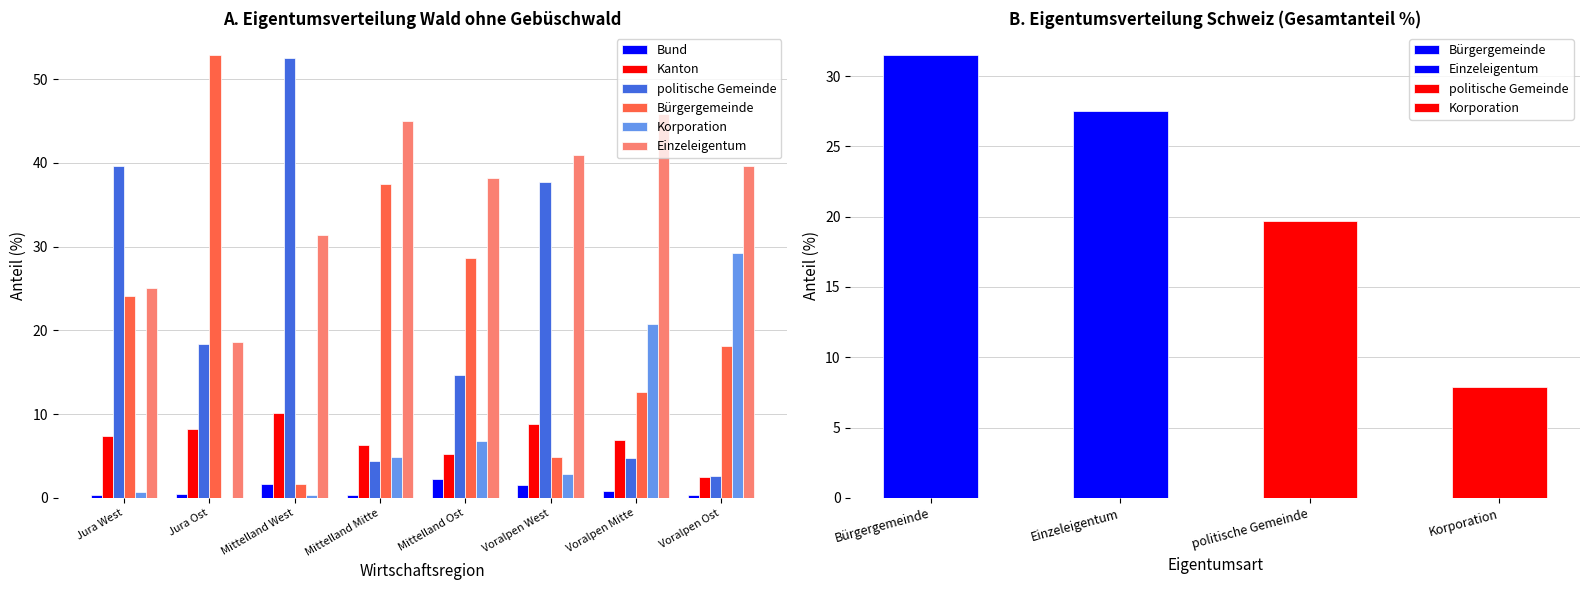

What is the sum of the Einzeleigentum values at Voralpen Mitte and Jura Ost?

64.5